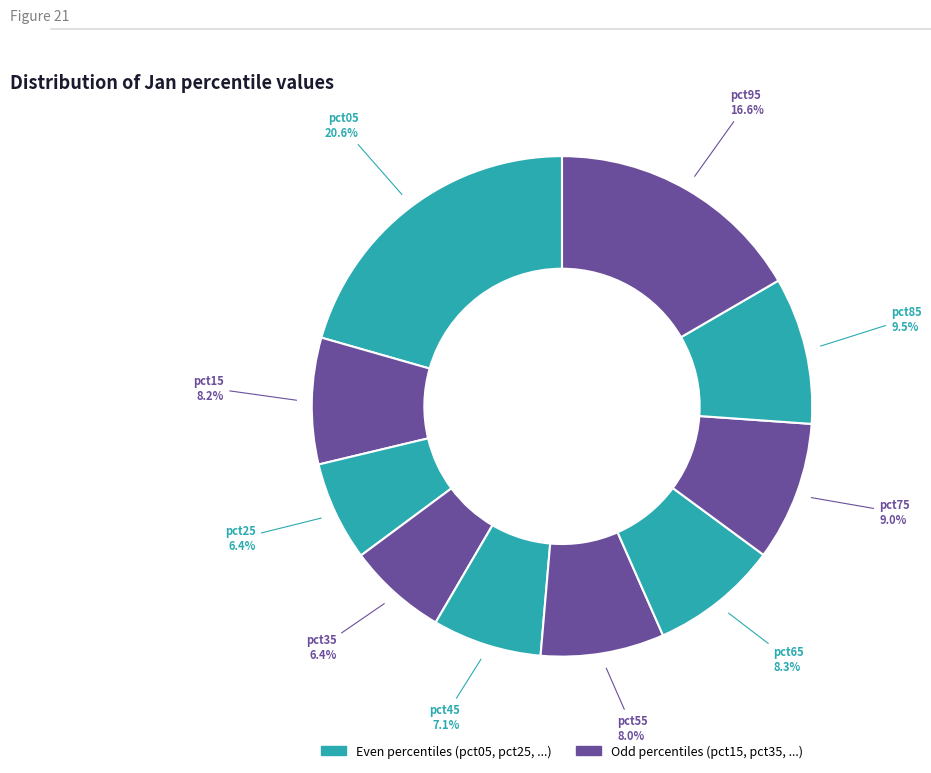

How many segments does this pie chart have?

10